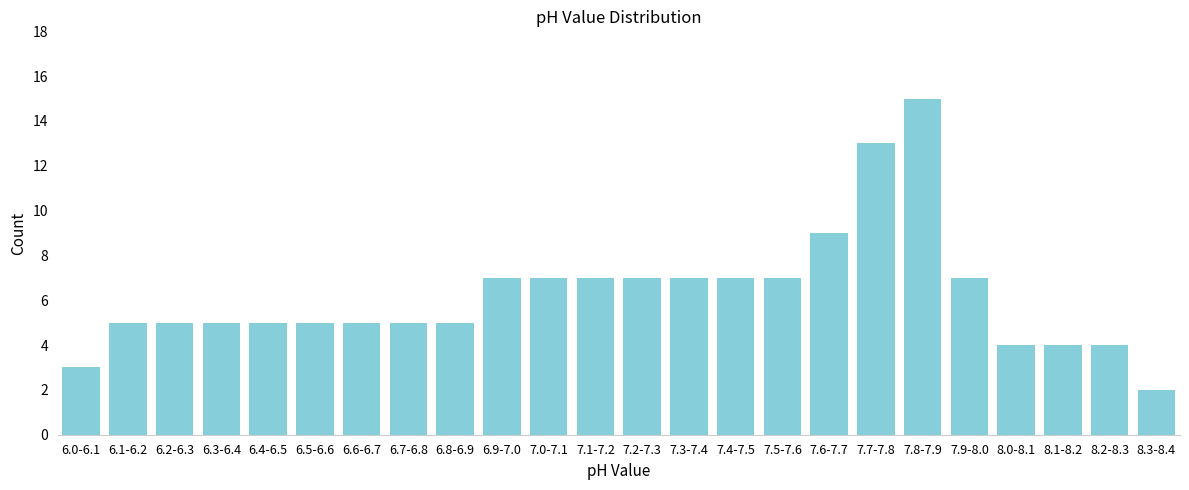

Reading left to right, what are all the values shown in this chart?

3	5	5	5	5	5	5	5	5	7	7	7	7	7	7	7	9	13	15	7	4	4	4	2